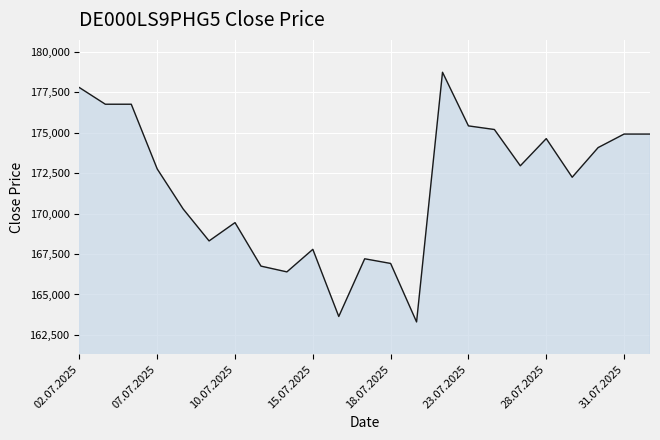

What is the difference between the maximum and minimum values?

15424